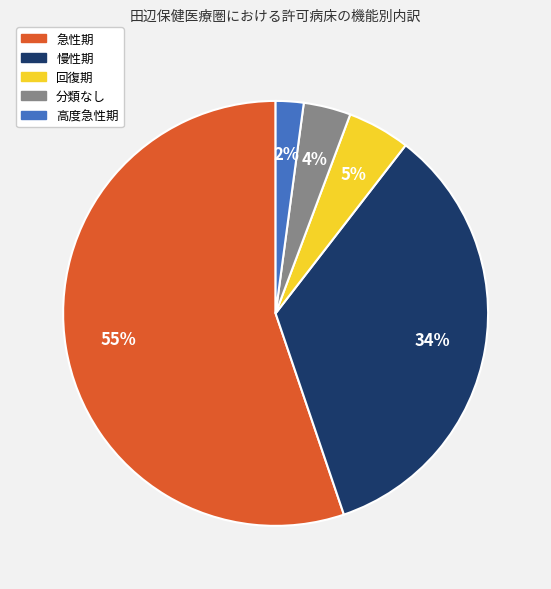

Does 急性期 account for over 50% of the chart?

Yes